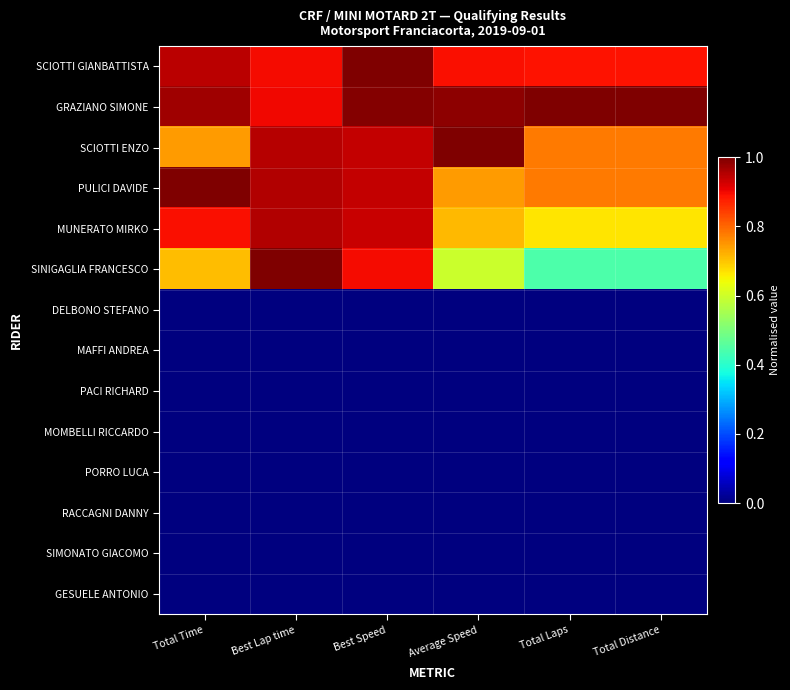

At Total Time, list the series in order from smallest to largest.

DELBONO STEFANO, MAFFI ANDREA, PACI RICHARD, MOMBELLI RICCARDO, PORRO LUCA, RACCAGNI DANNY, SIMONATO GIACOMO, GESUELE ANTONIO, SINIGAGLIA FRANCESCO, SCIOTTI ENZO, MUNERATO MIRKO, SCIOTTI GIANBATTISTA, GRAZIANO SIMONE, PULICI DAVIDE